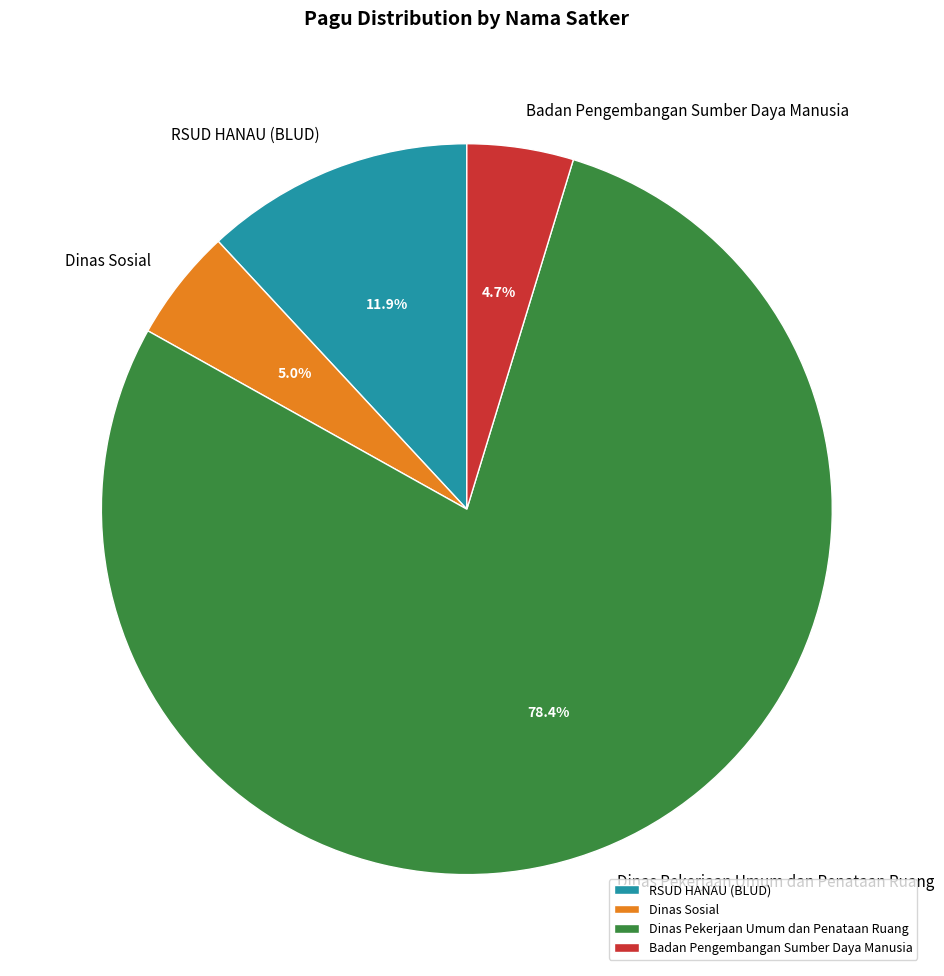

Which category has the biggest portion of the pie?

Dinas Pekerjaan Umum dan Penataan Ruang